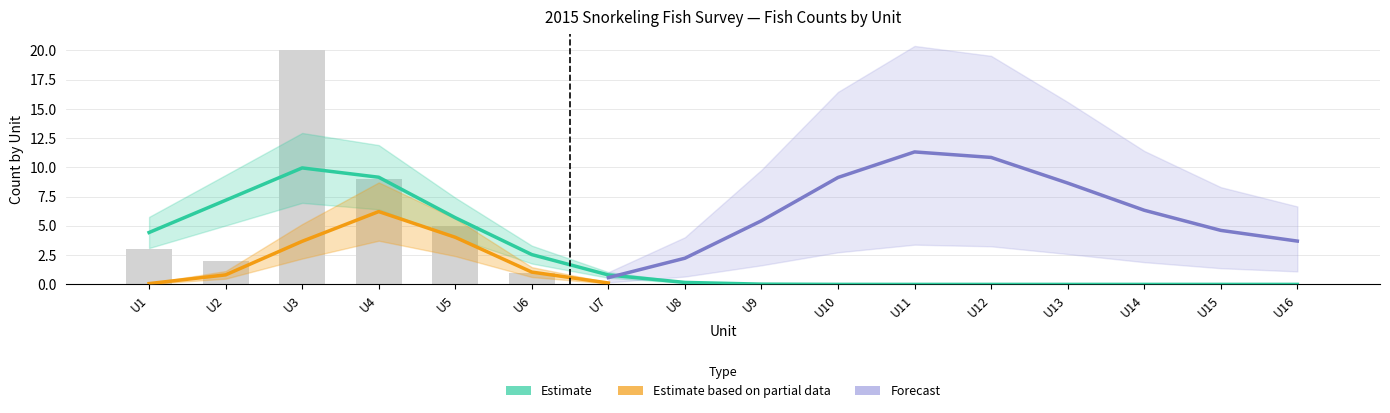

Between U12 and U3, which is larger?

U3